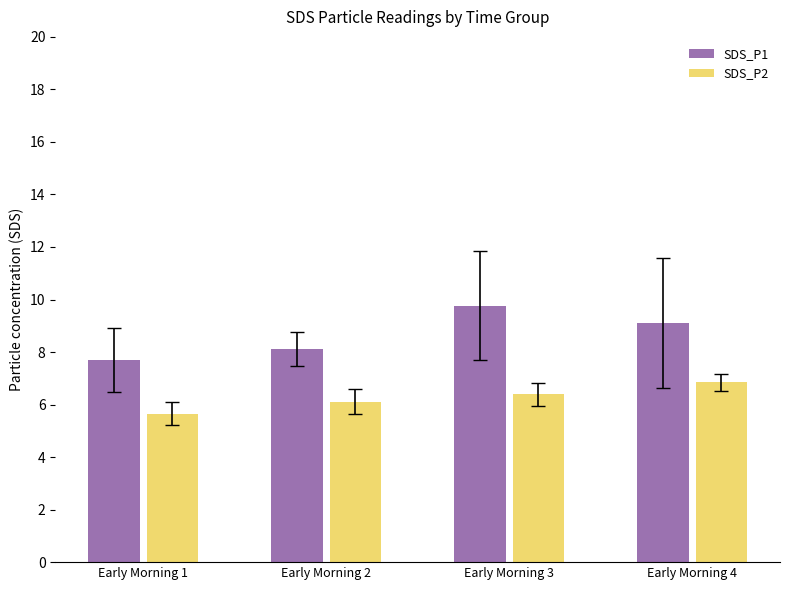

The SDS_P2 series shows 6.1 at Early Morning 2. True or false?

True